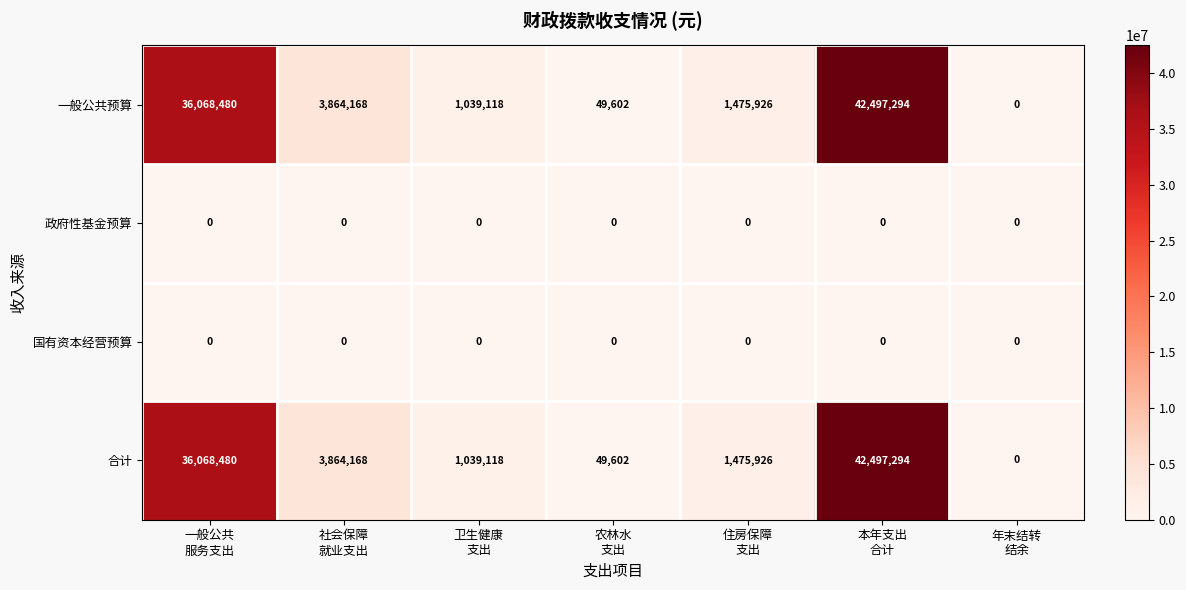

What is the greatest value displayed?

42497294